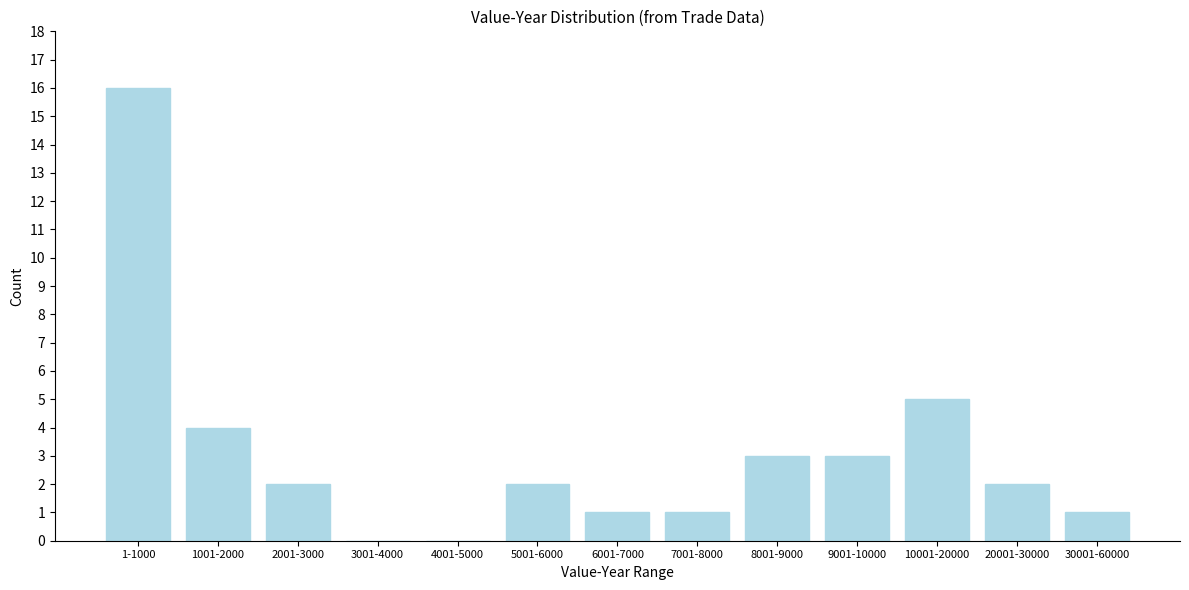

Reading right to left, extract all data points from this chart.

30001-60000=1	20001-30000=2	10001-20000=5	9001-10000=3	8001-9000=3	7001-8000=1	6001-7000=1	5001-6000=2	4001-5000=0	3001-4000=0	2001-3000=2	1001-2000=4	1-1000=16